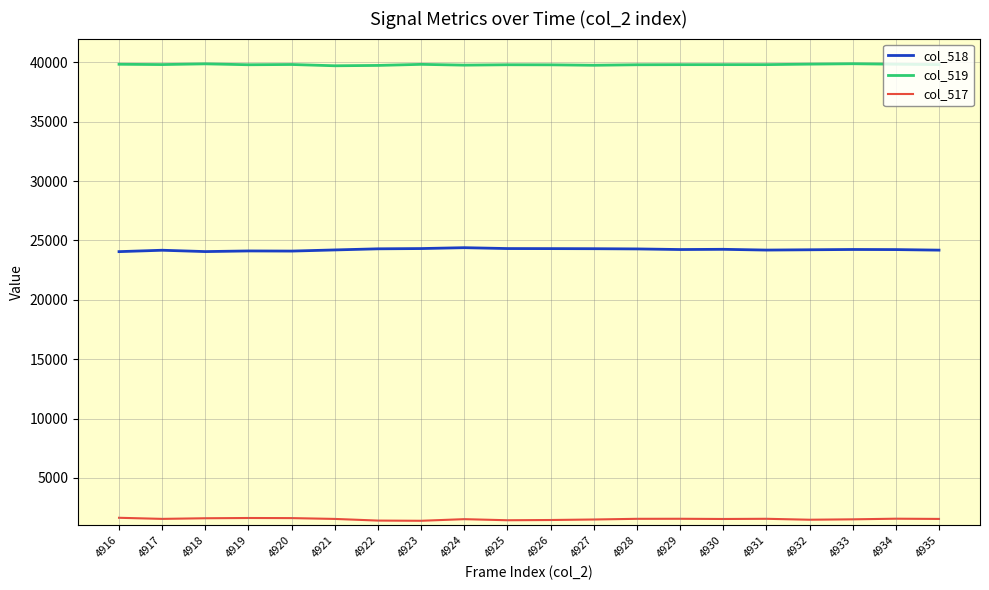

Is the value of col_517 at 4918 greater than the value of col_519 at 4928?

No